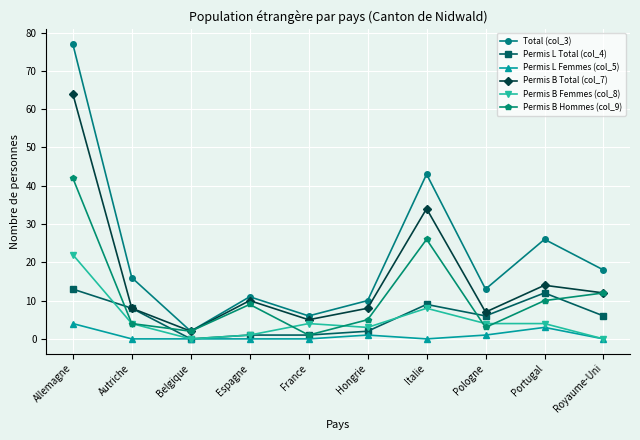

List the series in order of their peak value, highest first.

Total (col_3), Permis B Total (col_7), Permis B Hommes (col_9), Permis B Femmes (col_8), Permis L Total (col_4), Permis L Femmes (col_5)